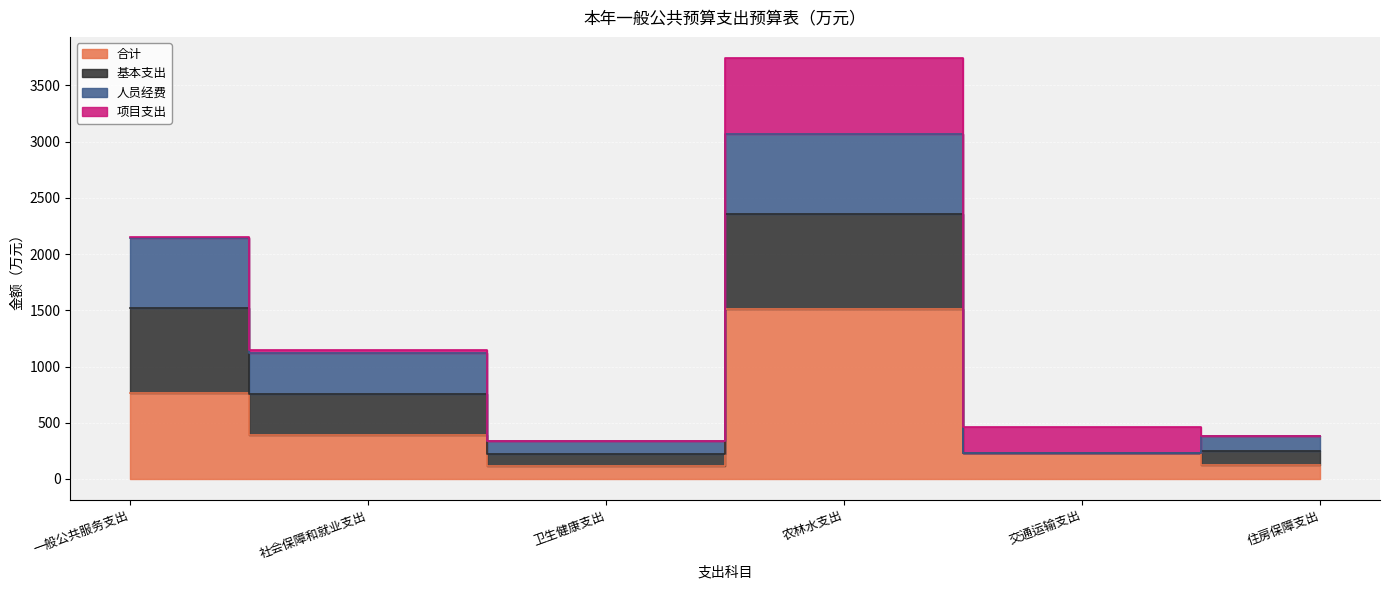

Does the chart display data point markers on the line(s)?

No